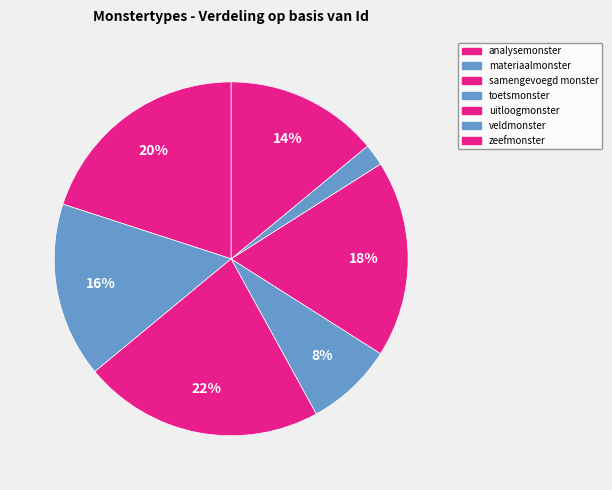

True or false: toetsmonster accounts for 19% of the total.

False